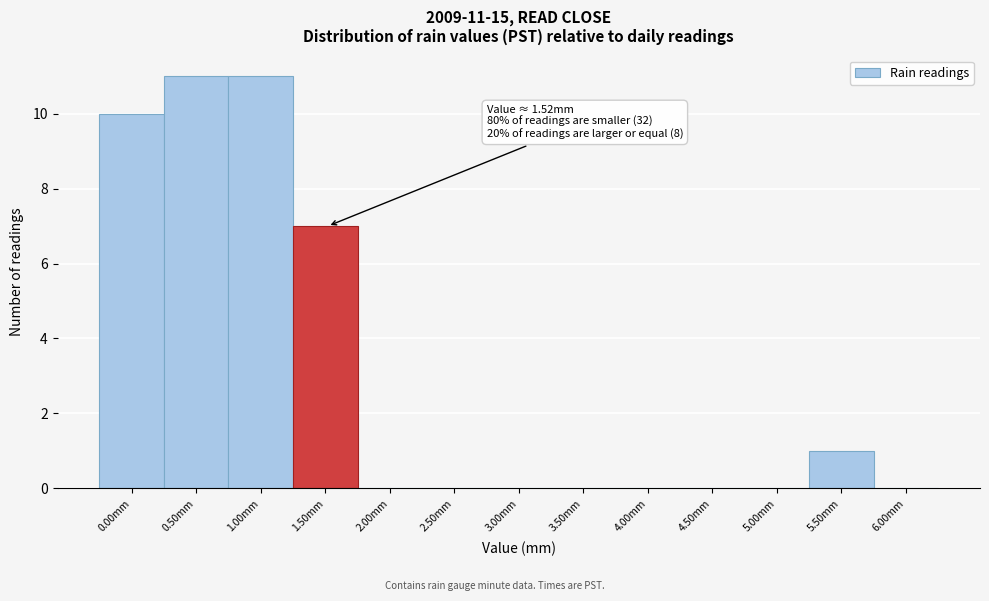

Reading left to right, transcribe all the data shown in this chart.

0.00mm=10	0.50mm=11	1.00mm=11	1.50mm=7	2.00mm=0	2.50mm=0	3.00mm=0	3.50mm=0	4.00mm=0	4.50mm=0	5.00mm=0	5.50mm=1	6.00mm=0